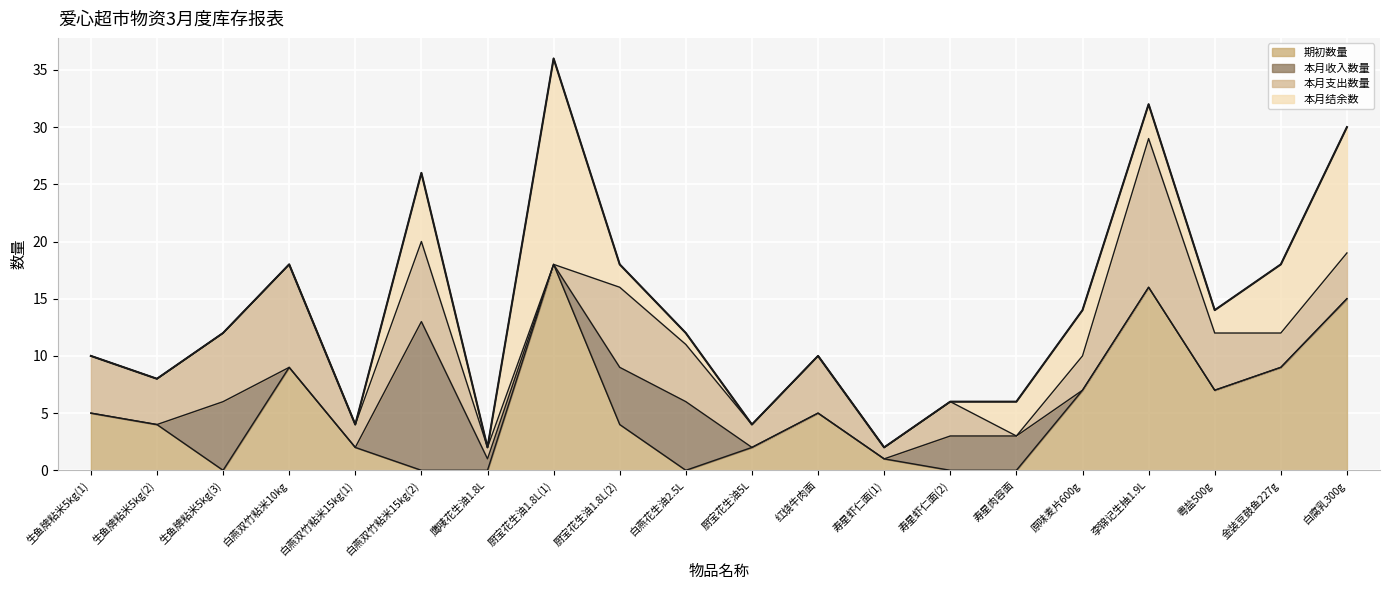

How many series are shown in this chart?

4